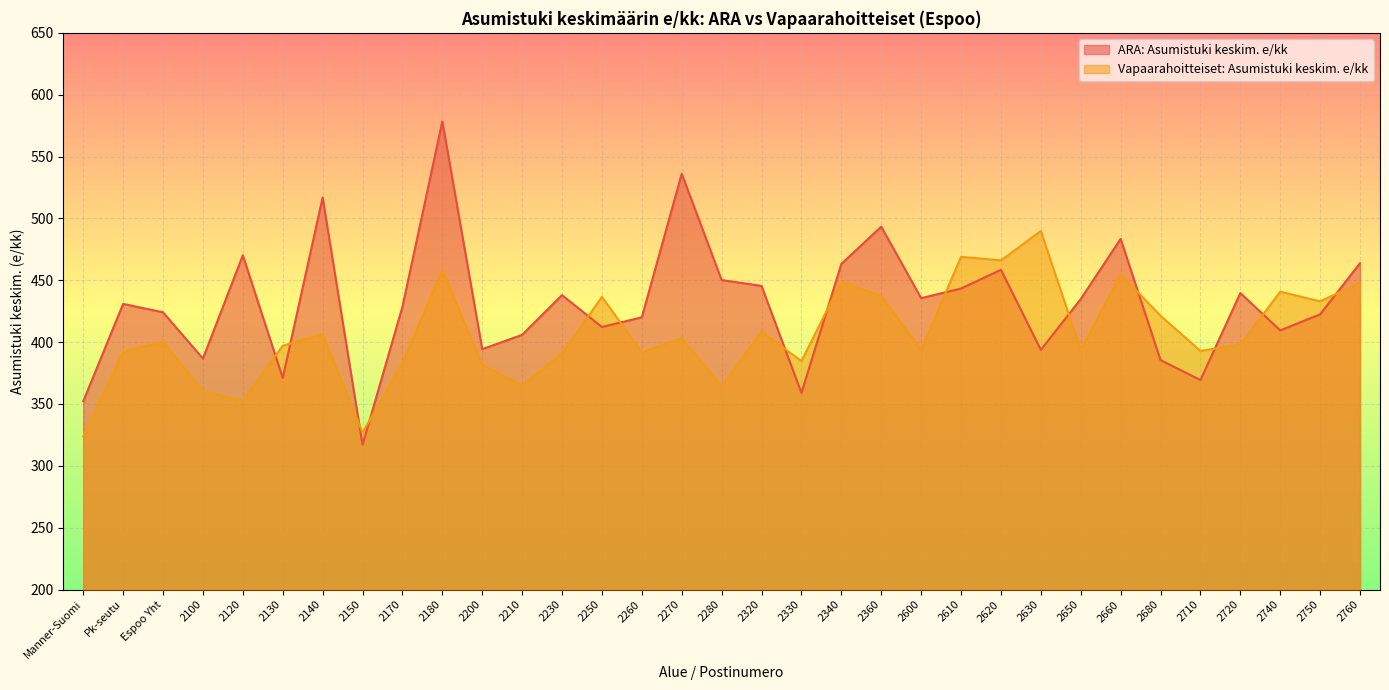

Where does the ARA: Asumistuki keskim. e/kk series first go above 430?

Pk-seutu